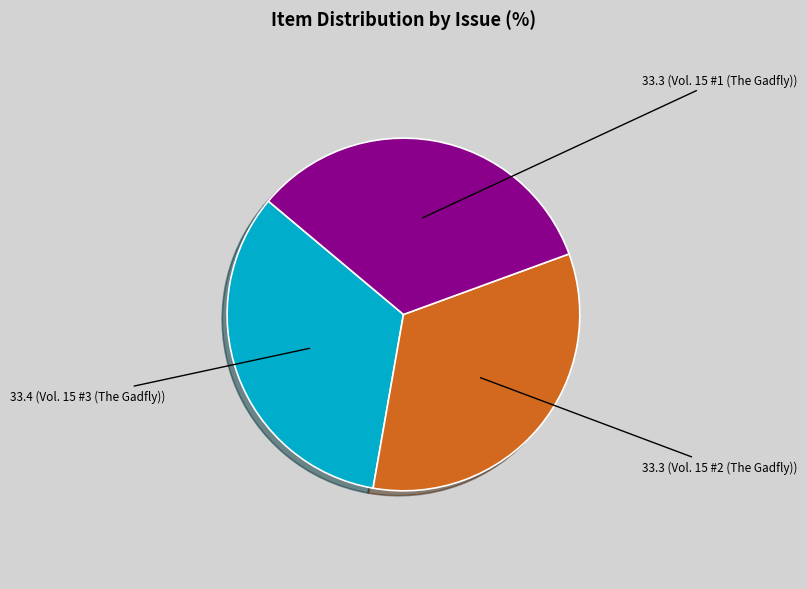

Does any single category account for the majority?

No